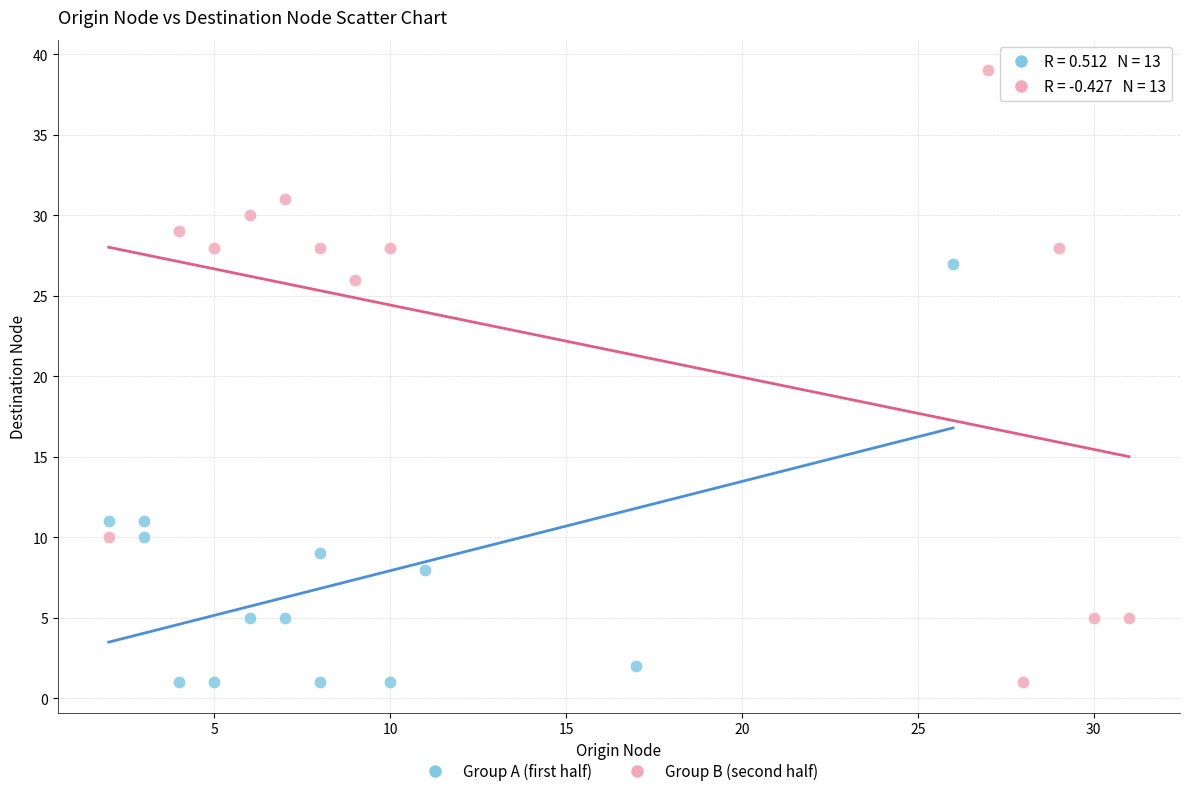

Which series contains the highest Y value?

Group B (second half)